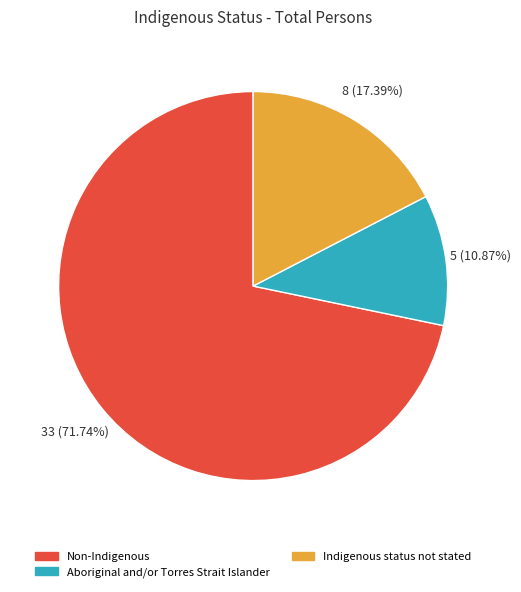

Approximately how many times larger is the value at Indigenous status not stated compared to Aboriginal and/or Torres Strait Islander?

1.6